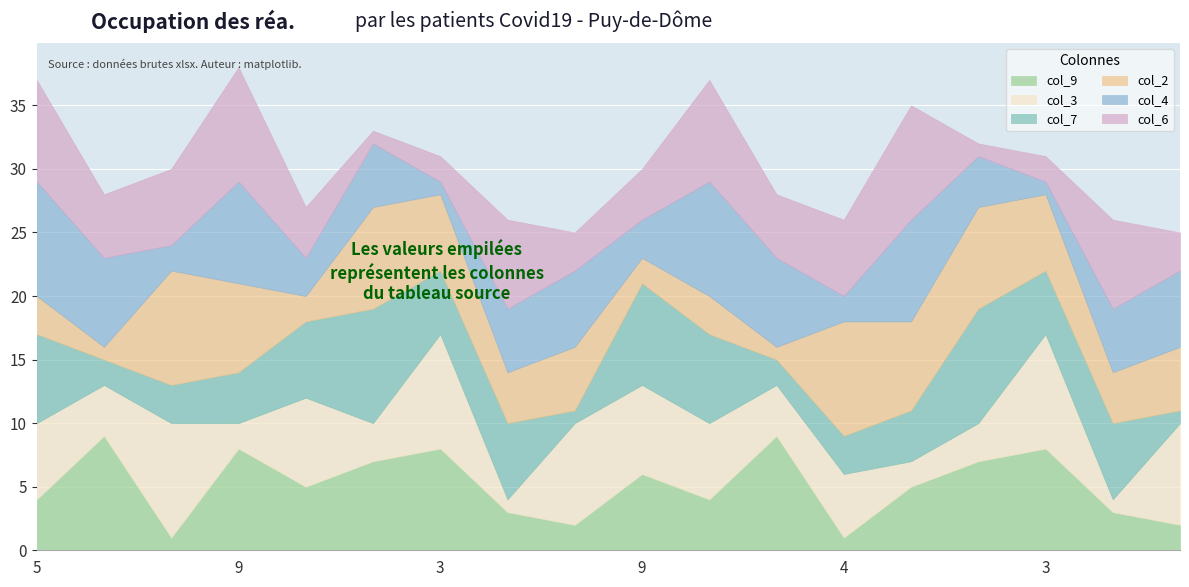

The value of col_7 at 4 is 3. True or false?

True